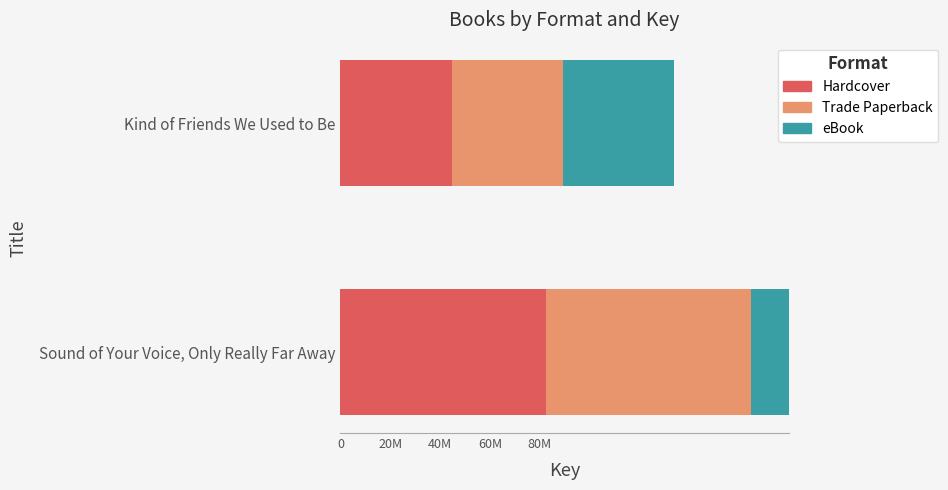

How many groups of bars are there?

2